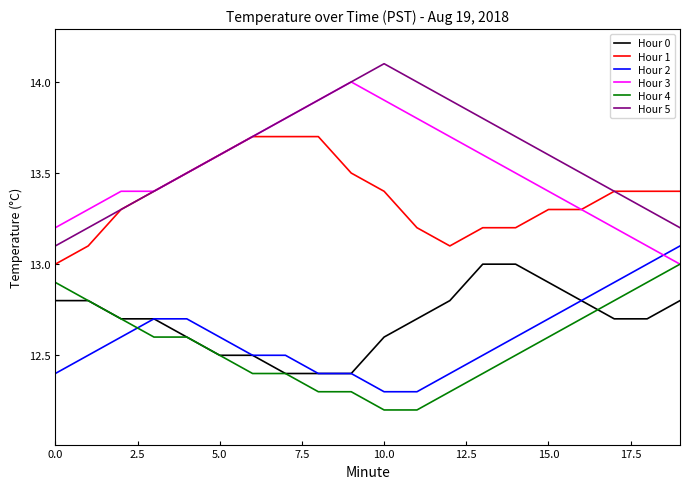

How many lines are shown in the chart?

6